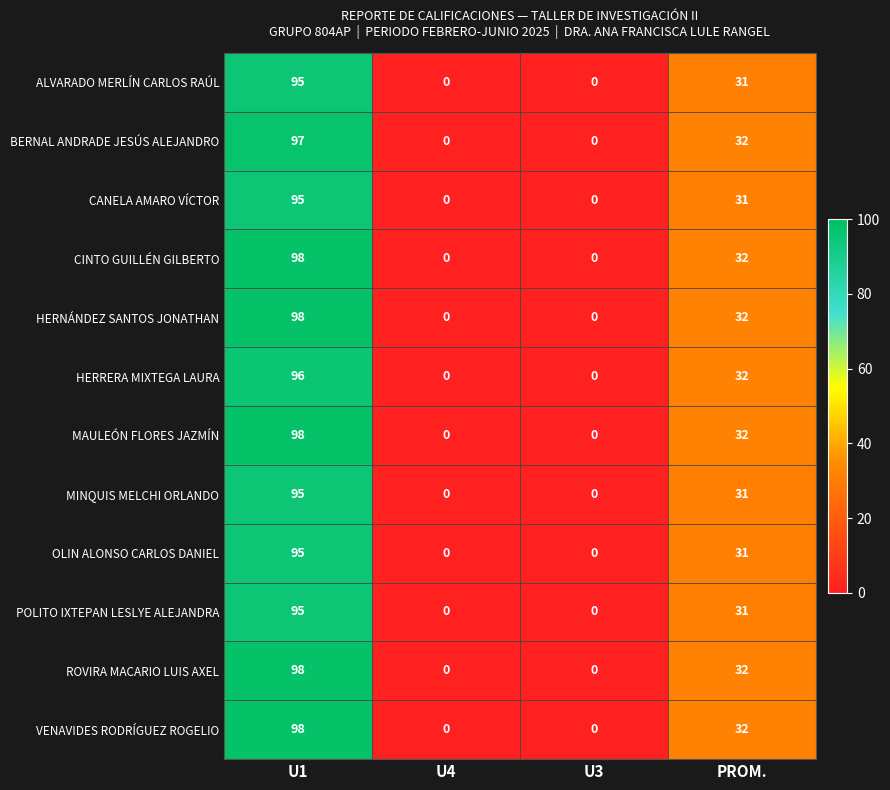

How many distinct data groups are displayed?

12